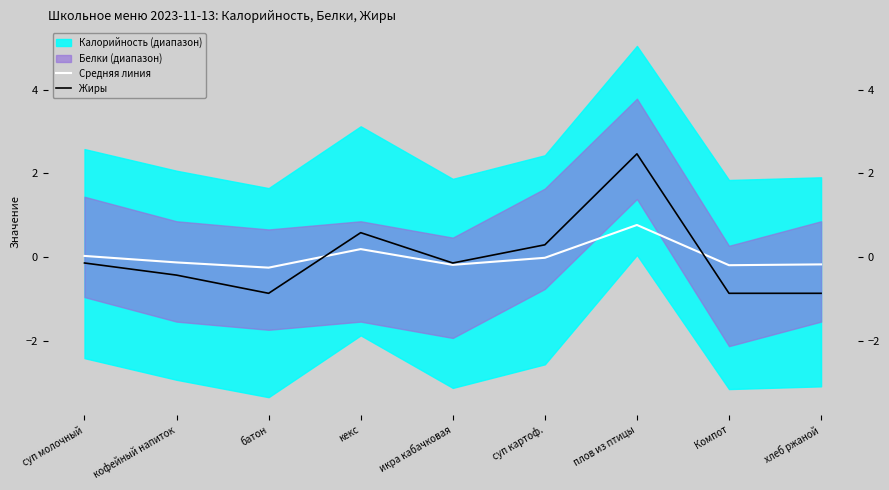

True or false: Средняя линия and Жиры intersect in this chart.

True